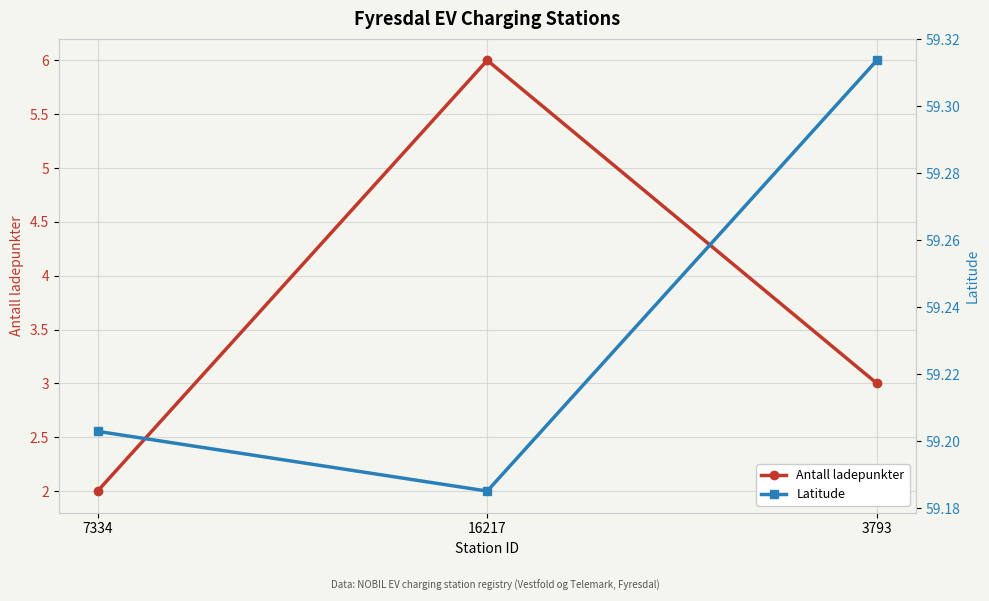

Reading left to right, what are all the values shown in this chart?

Antall ladepunkter: 2.0	6.0	3.0
Latitude: 59.2	59.2	59.3